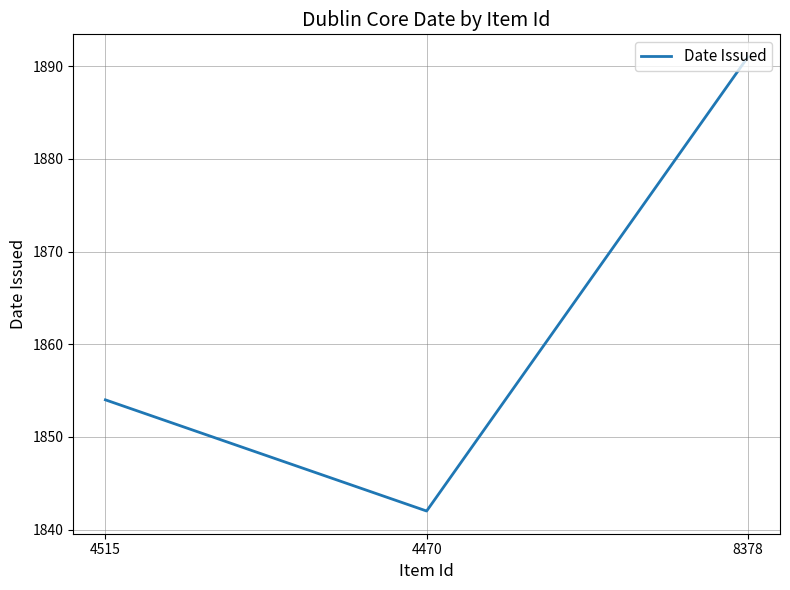

How many series are shown in this chart?

1